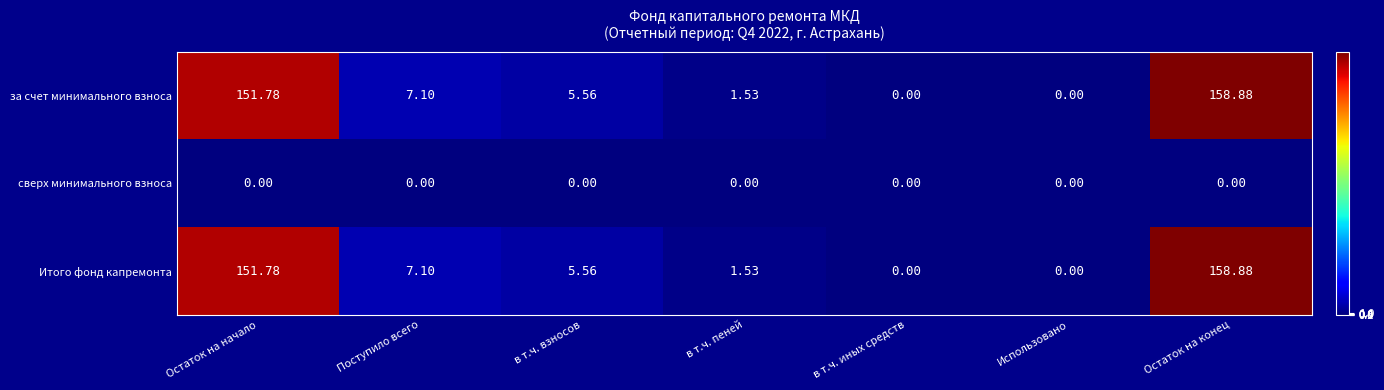

At which label is Итого фонд капремонта closest to 79?

Поступило всего